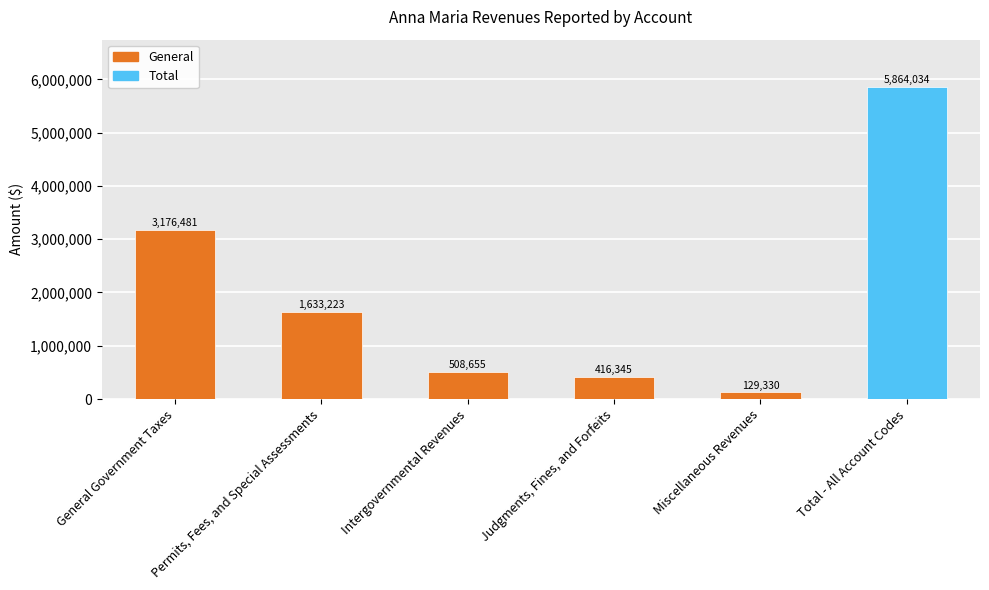

Which label corresponds to the smallest value in the chart?

Miscellaneous Revenues